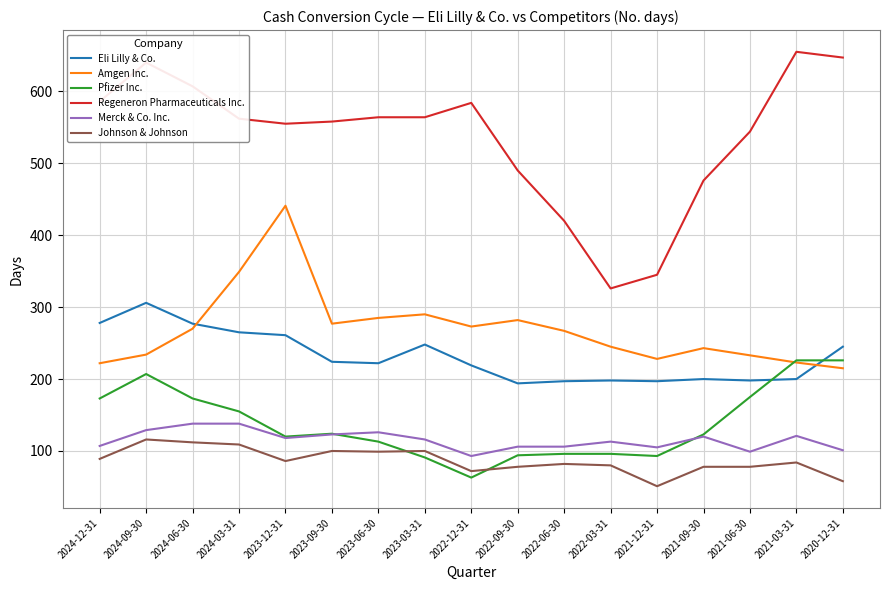

What is the sum of all Regeneron Pharmaceuticals Inc. values?

9123